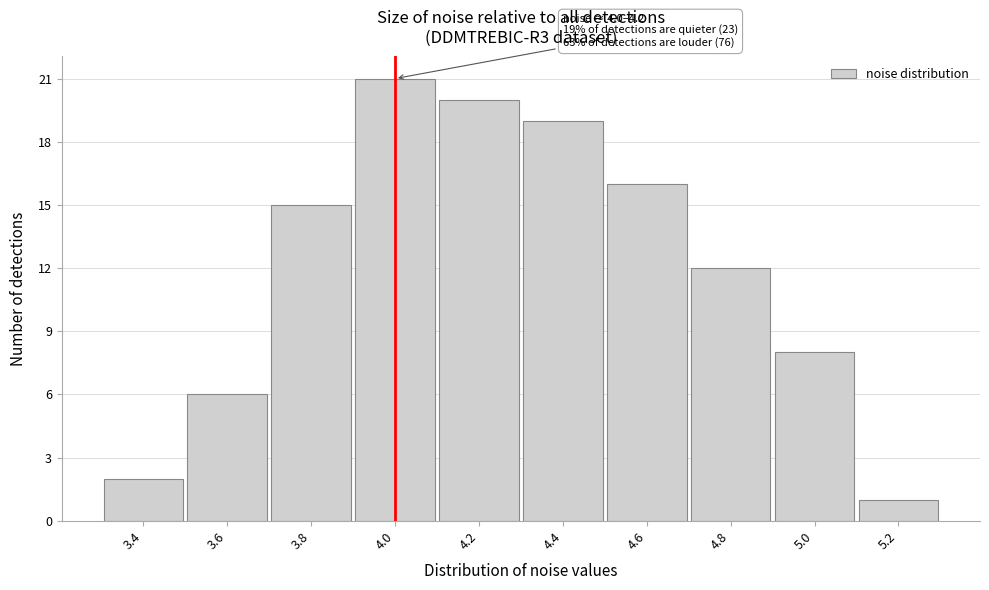

Reading left to right, what are all the values shown in this chart?

3.4=2	3.6=6	3.8=15	4.0=21	4.2=20	4.4=19	4.6=16	4.8=12	5.0=8	5.2=1